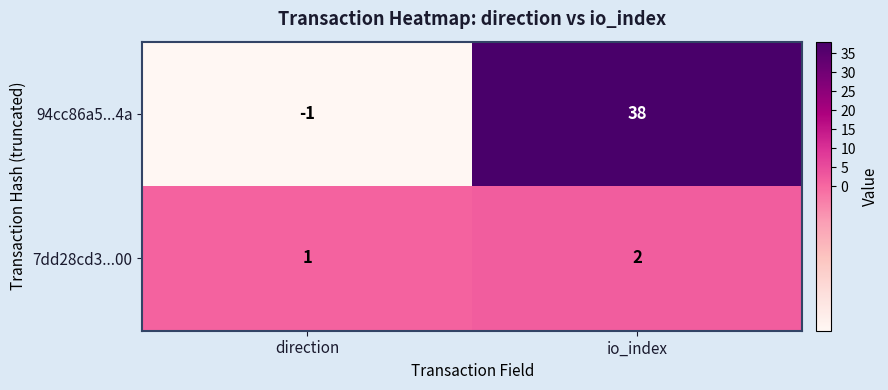

Rank the series at direction from lowest to highest value.

94cc86a5...4a, 7dd28cd3...00